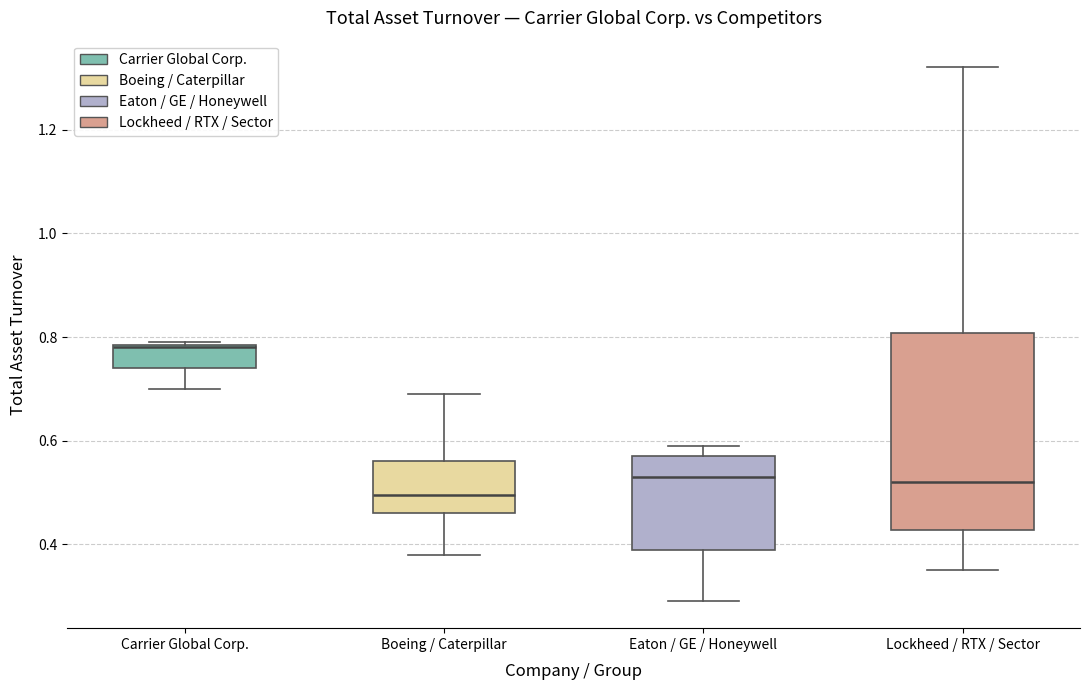

Where is the lower edge of the box for Carrier Global Corp. on the y-axis? The values are not printed on the chart, so give them approximately, as read against the axis.

0.74